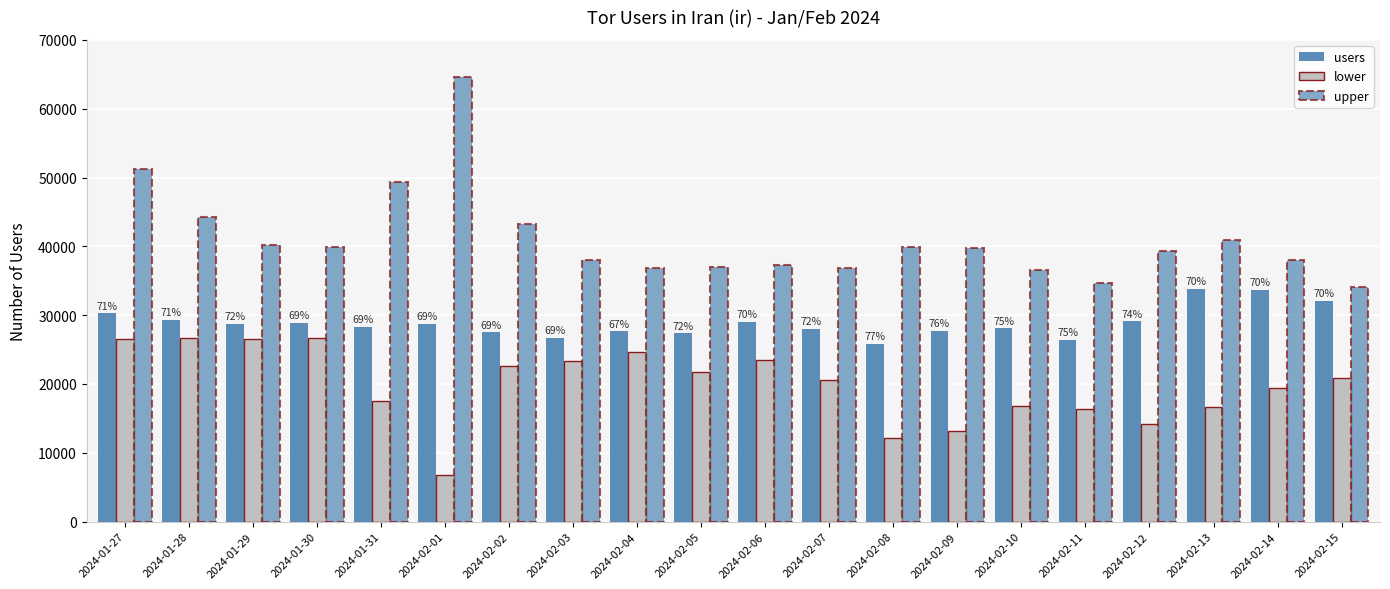

How many bars are there in total?

60